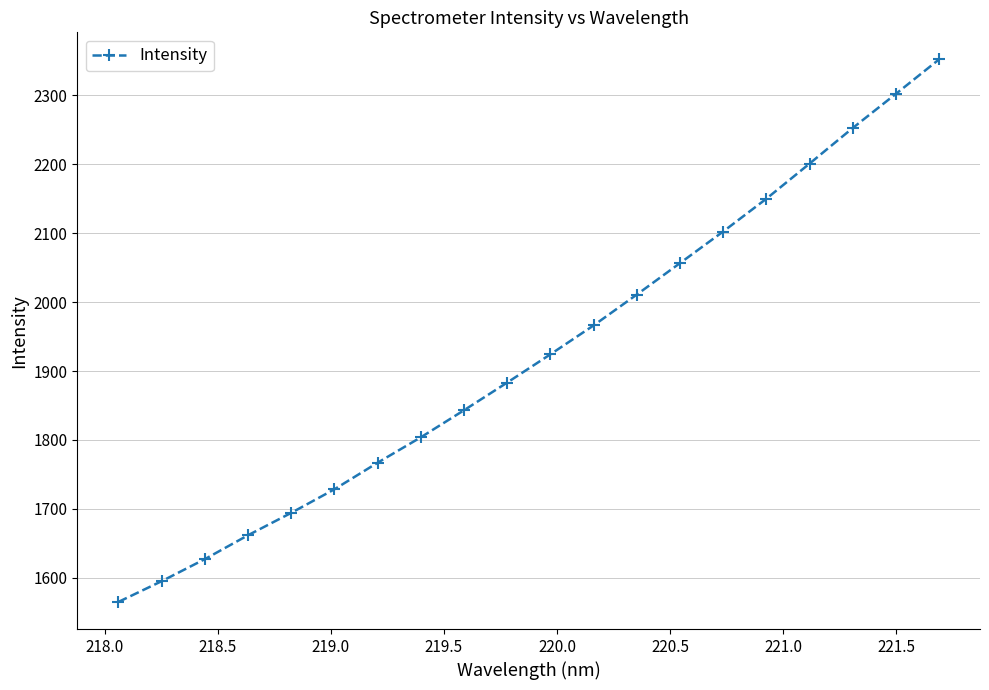

Reading left to right, extract all data points from this chart.

1565.1	1595.1	1627.1	1661.8	1694.3	1728.5	1767.0	1803.9	1843.2	1883.3	1924.3	1966.2	2010.9	2056.5	2102.3	2149.9	2200.8	2252.4	2301.9	2351.9